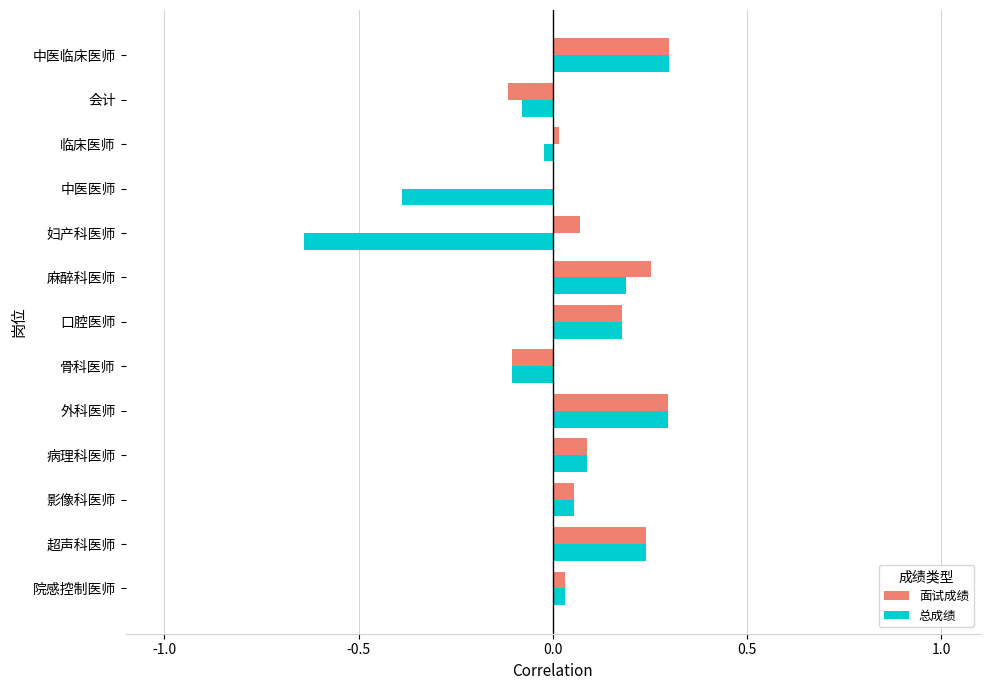

What is the sum of all 面试成绩 values?

1.3